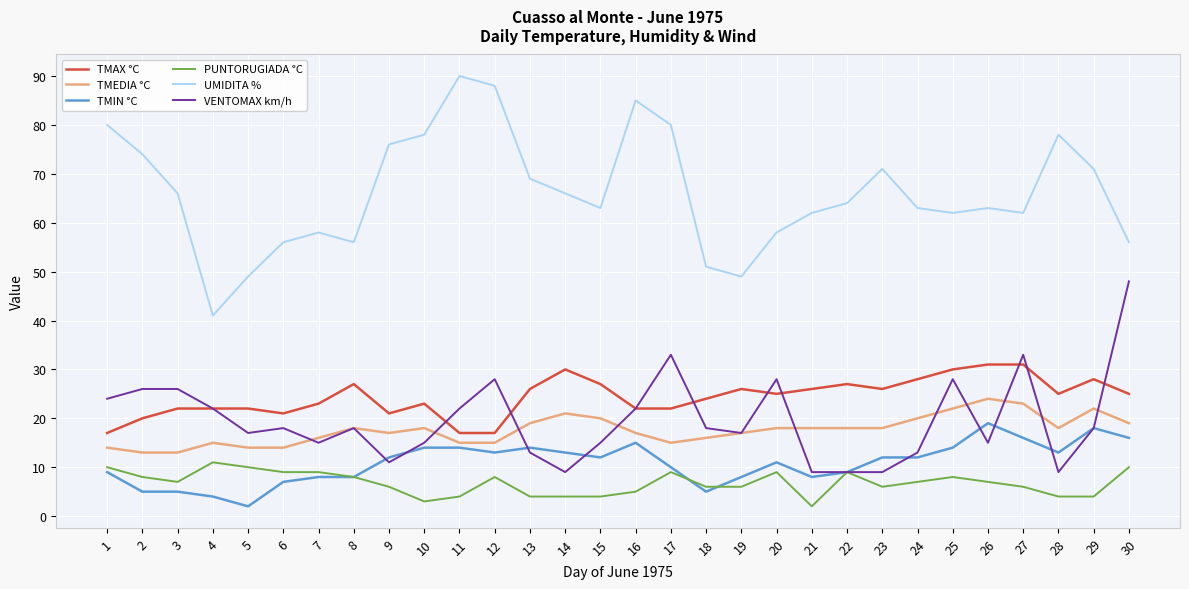

Which series has the widest spread of values?

UMIDITA %